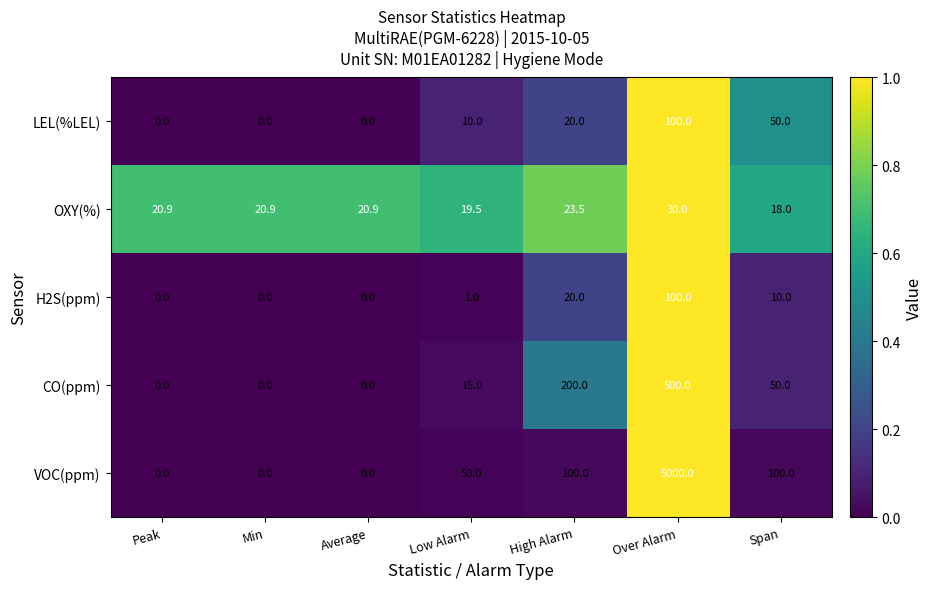

Which series has the largest range (max minus min)?

VOC(ppm)